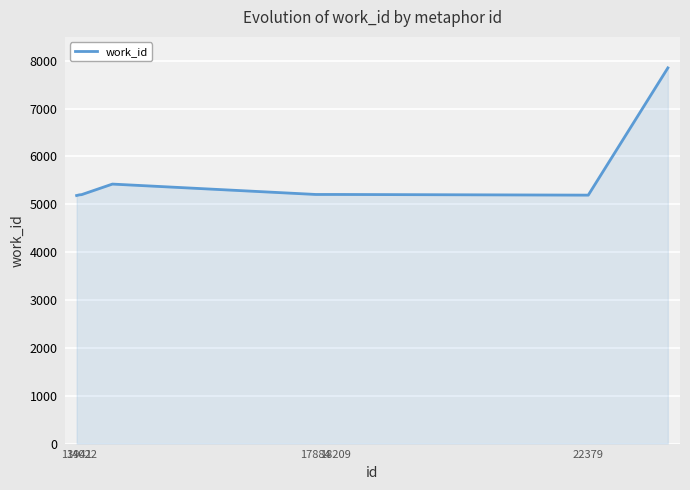

What is the difference between the maximum and minimum values?

2668